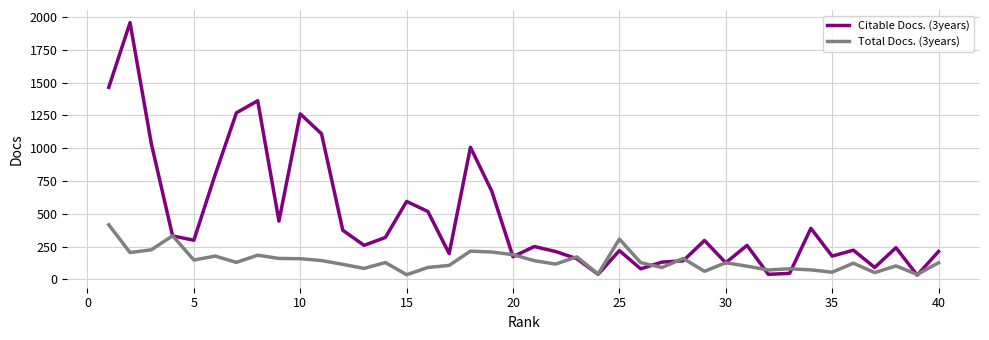

Rank the series by their maximum value, from highest to lowest.

Citable Docs. (3years), Total Docs. (3years)